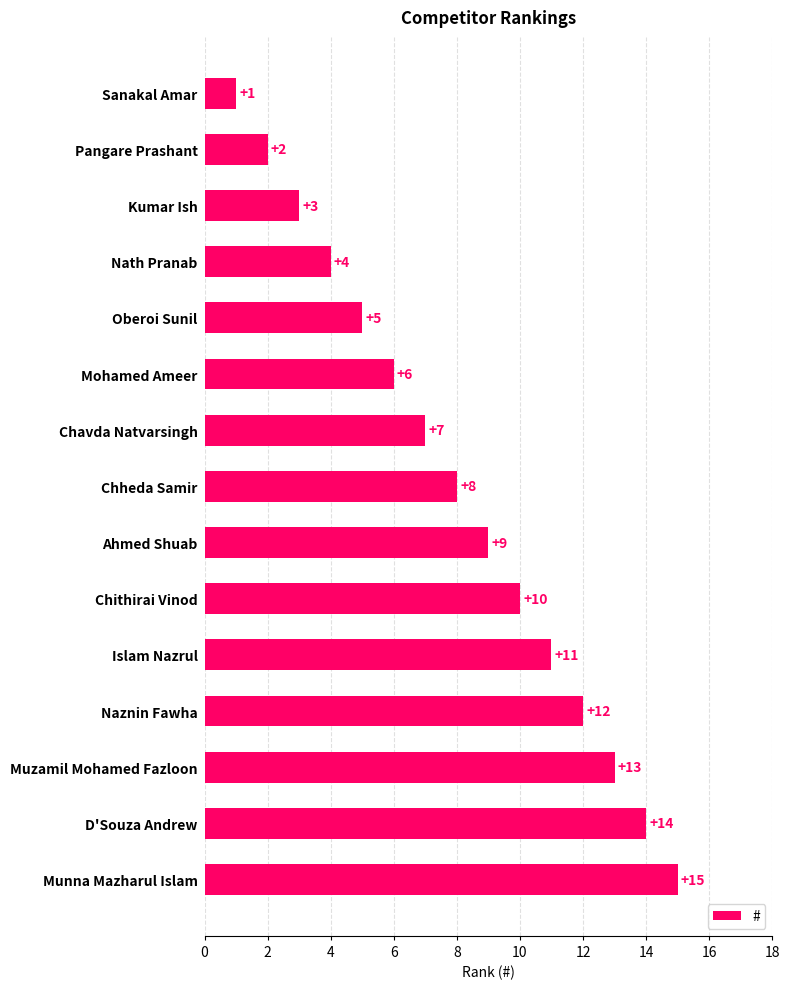

What is the value of the 10th bar from the top?

10